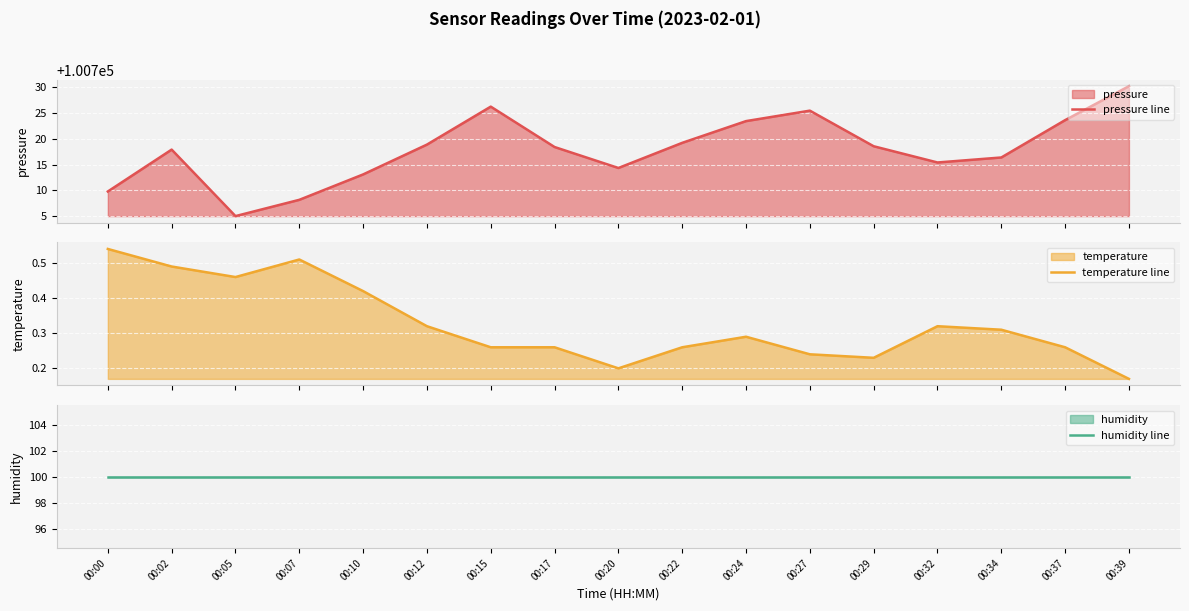

What is the difference between the second highest and minimum values in the temperature line series?

0.3